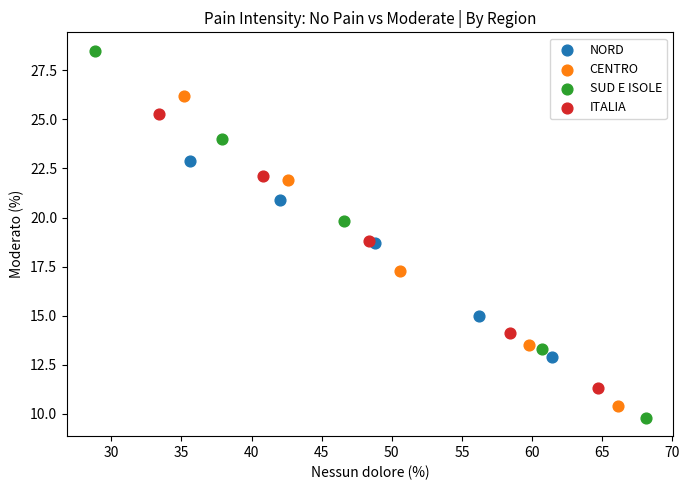

Which series contains the highest Y value?

SUD E ISOLE